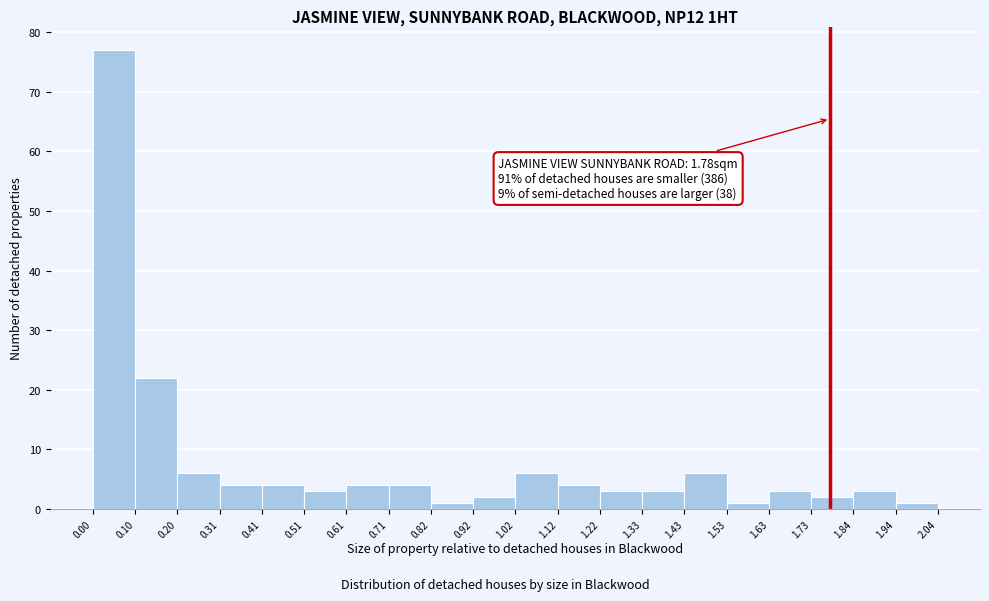

Over which range of the x-axis is the bar tallest?

0.00 to 0.10